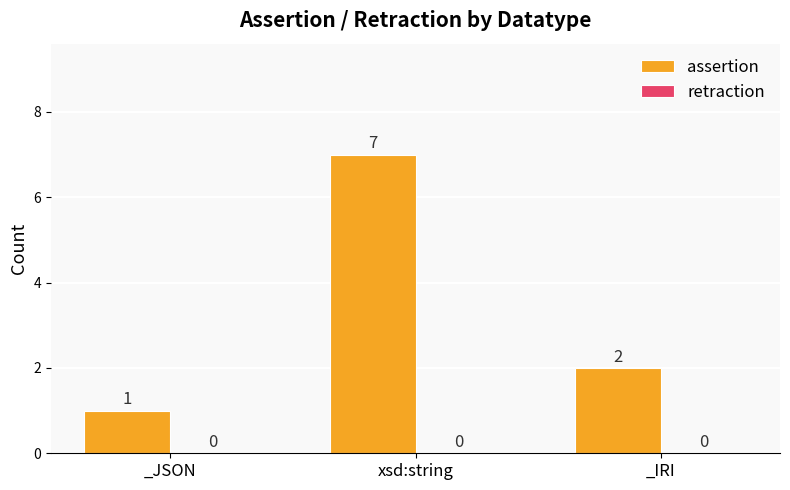

What is the sum of all values?

10